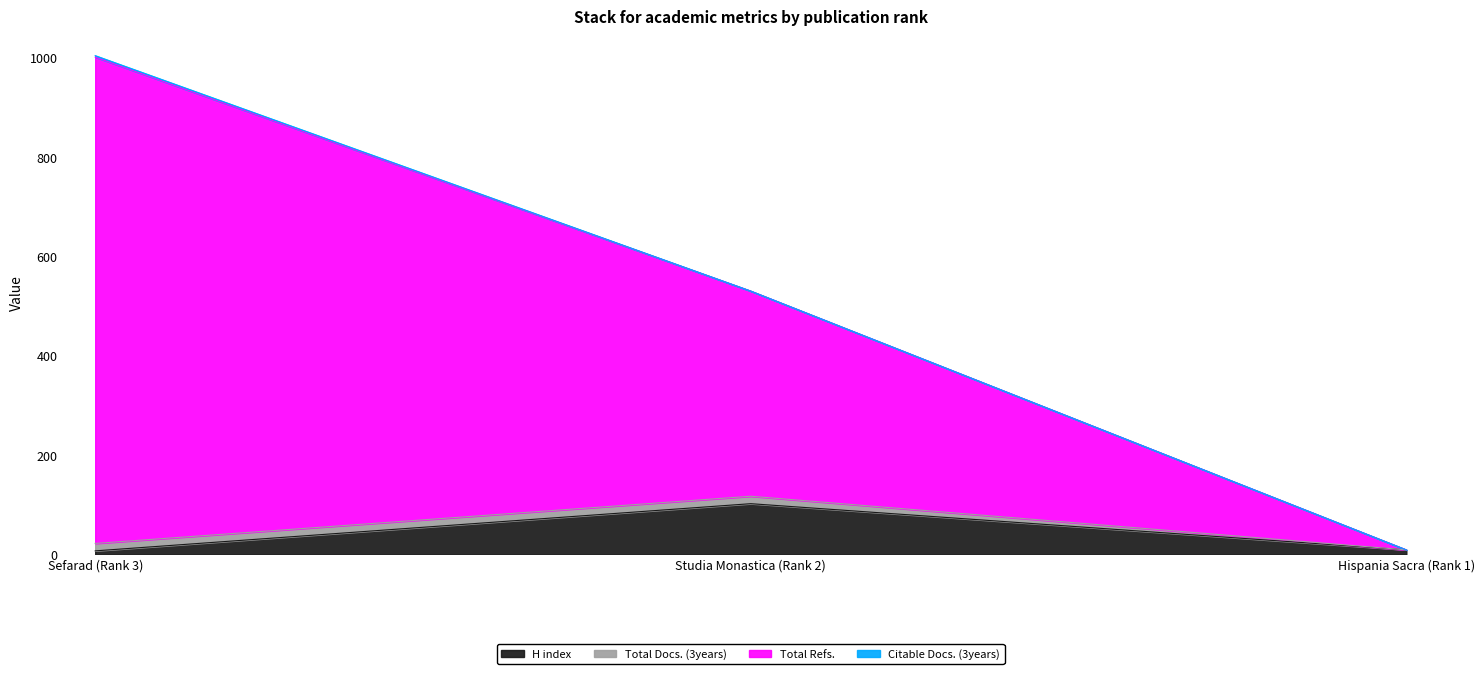

Which category has the highest value in the H index series?

Studia Monastica (Rank 2)